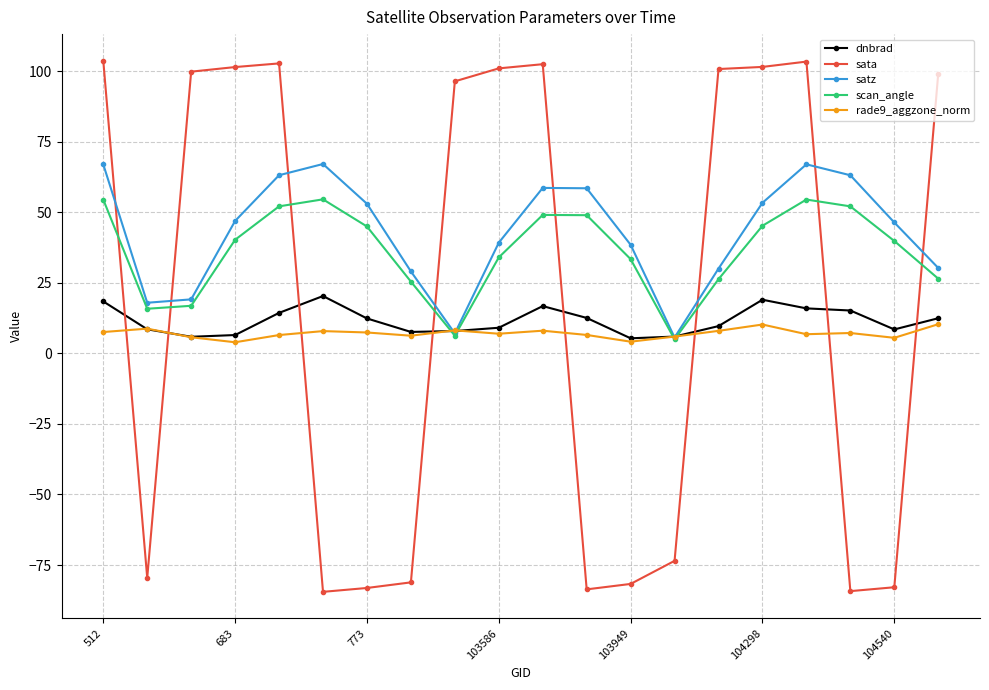

What is the value of the sata point at the 5th from the left?

102.8